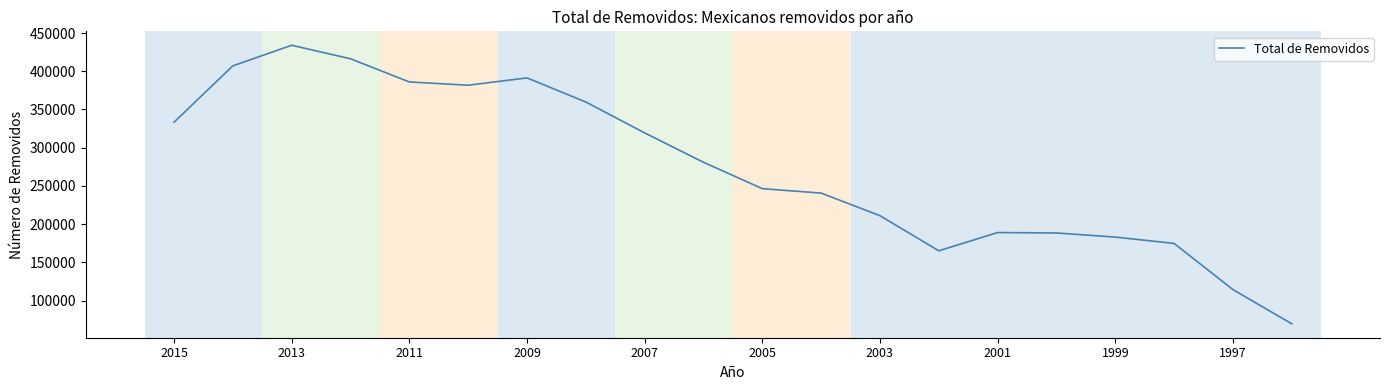

What is the difference between the maximum and minimum values?

364335